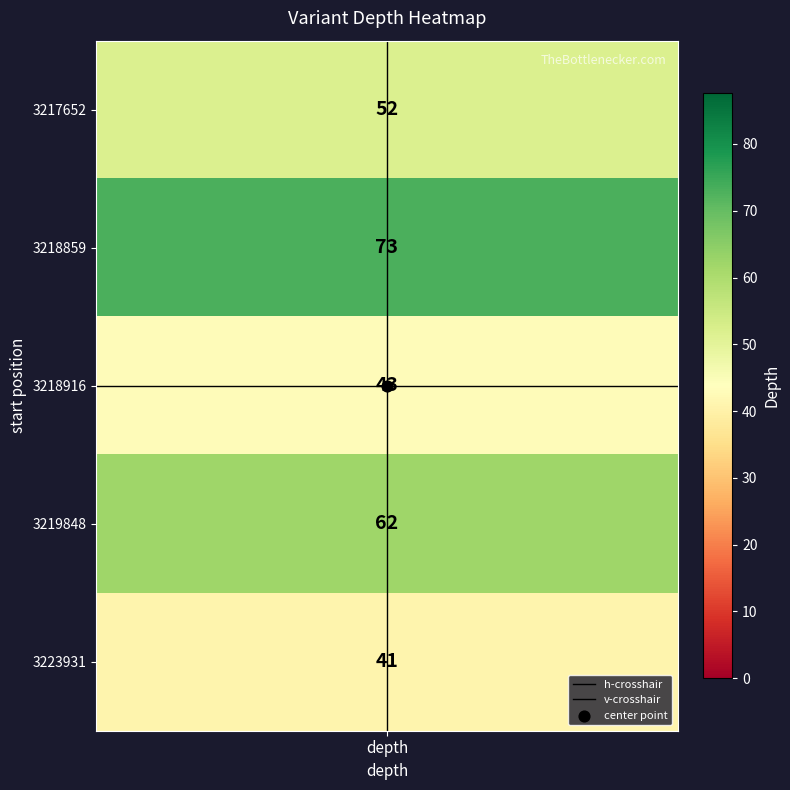

True or false: v-crosshair has a value of 0 at depth.

False